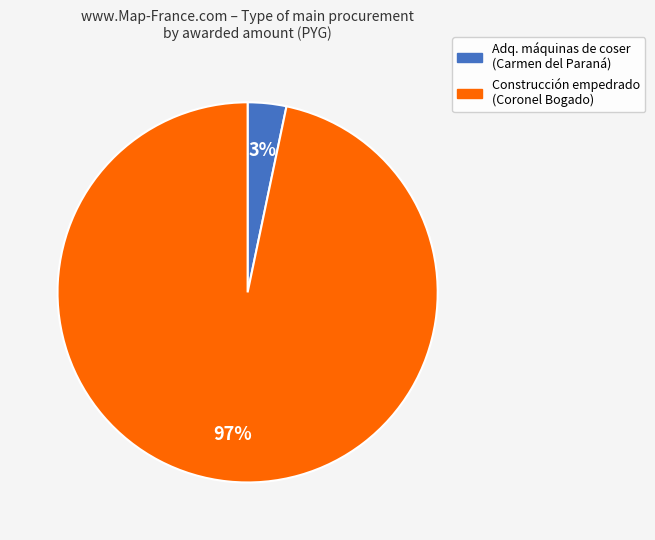

To the nearest percent, what is the average slice percentage?

50%